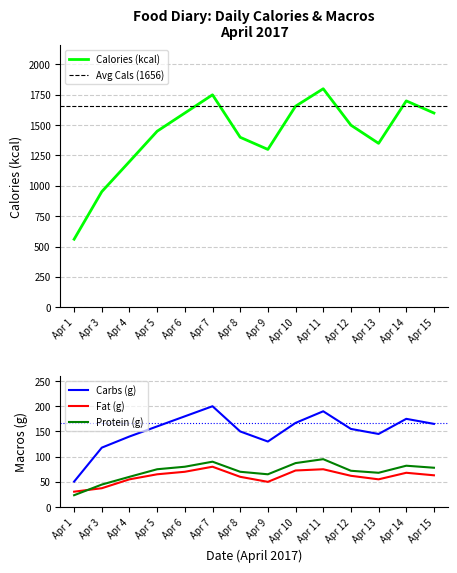

How many values in the carbs series are below 160?

7